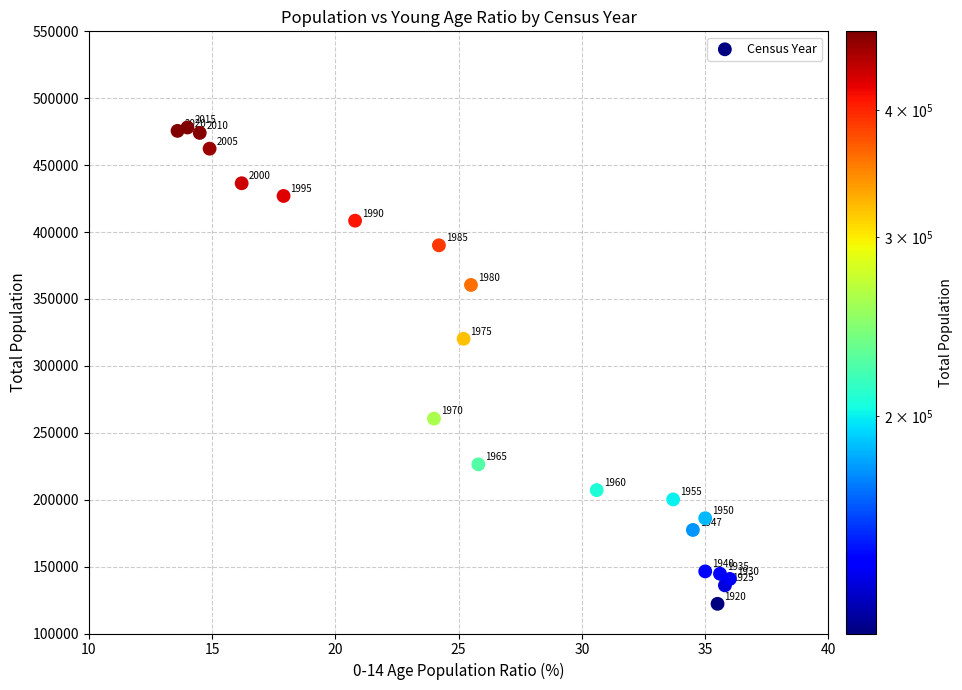

What Y value in the scatter plot is closest to 300161?

320237